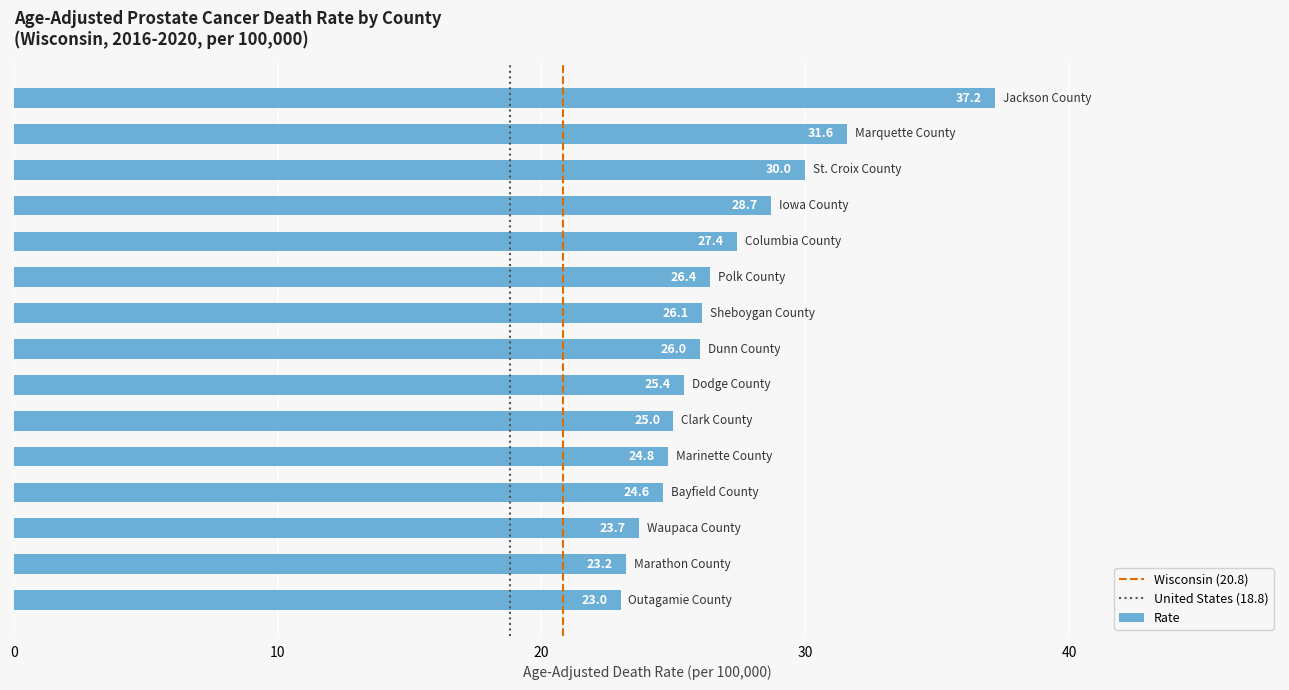

What is the greatest value displayed?

37.2